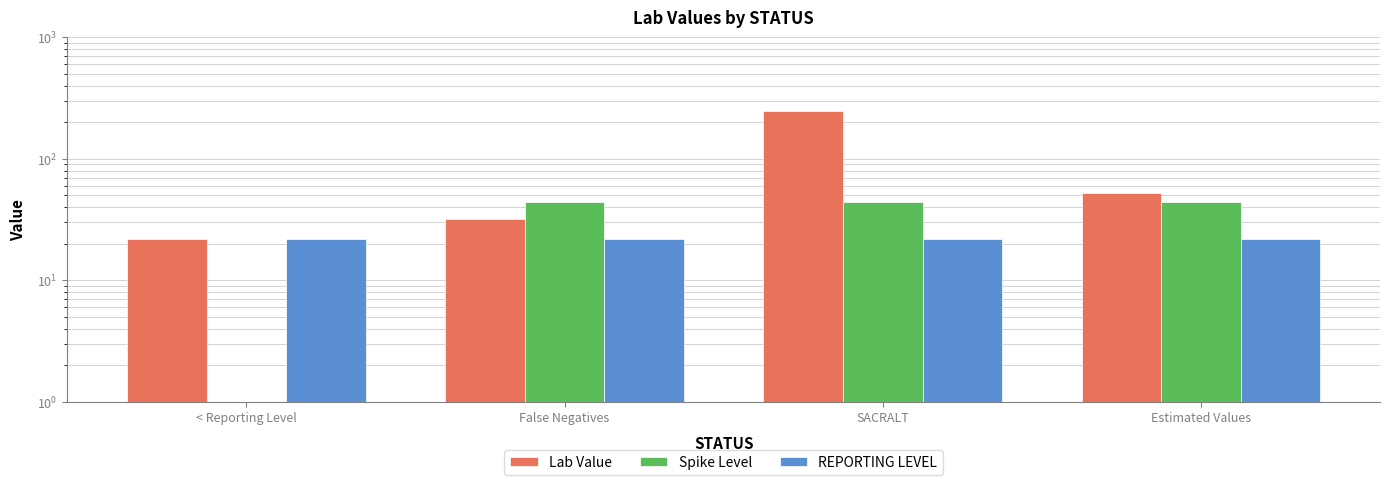

What is the difference between the Lab Value values at False Negatives and < Reporting Level?

9.8